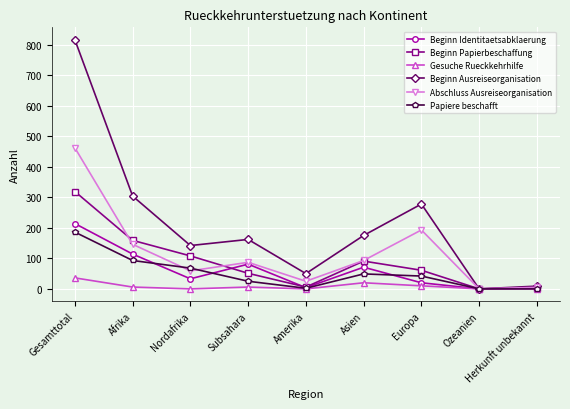

How many series are shown in this chart?

6